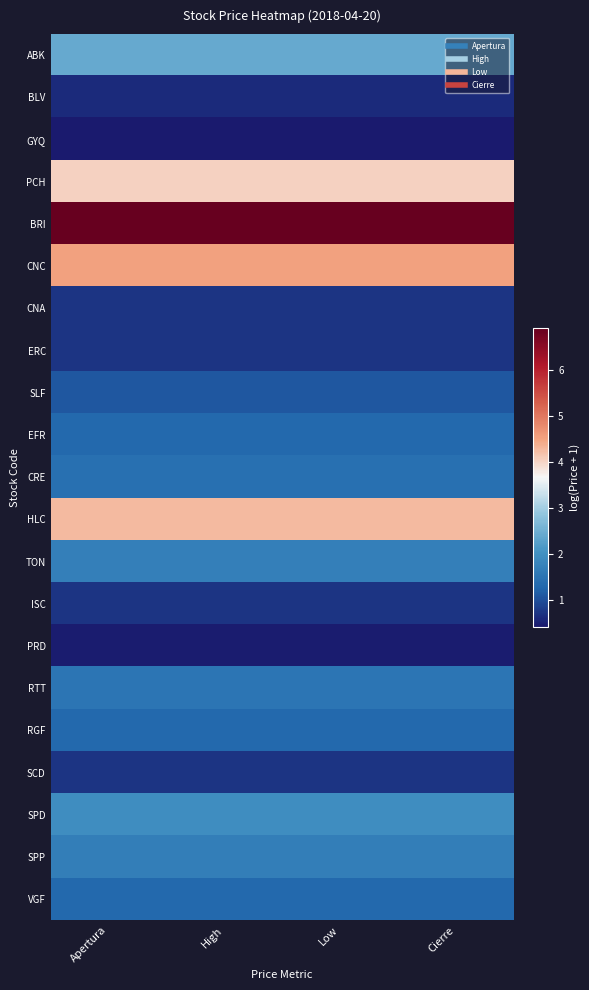

Which series has the widest spread of values?

SLF